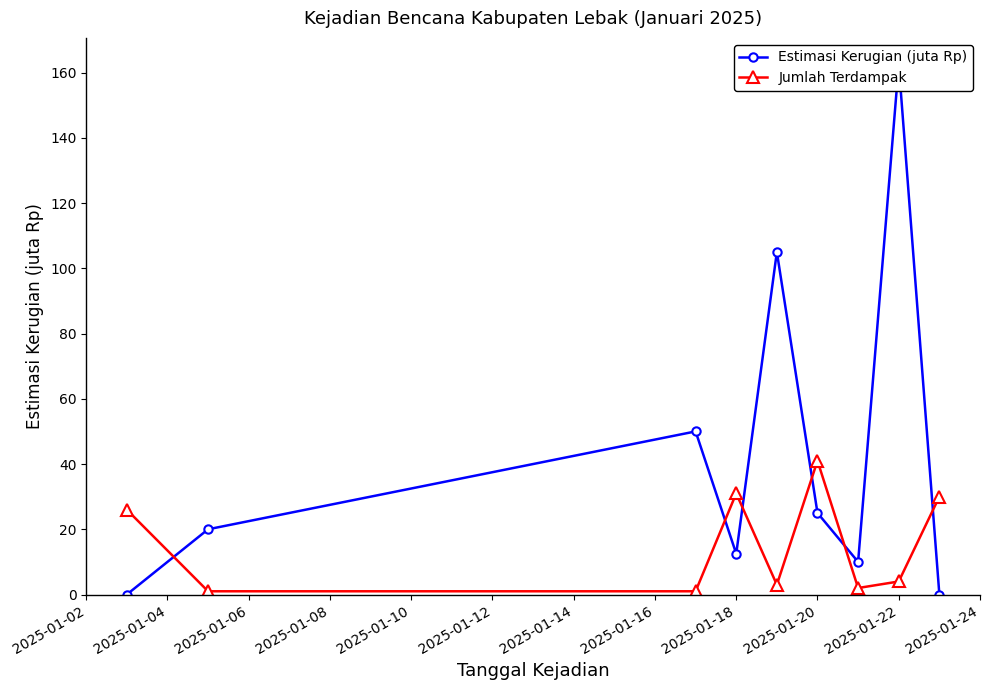

True or false: Jumlah Terdampak has more than 0 points higher than both neighbors.

True